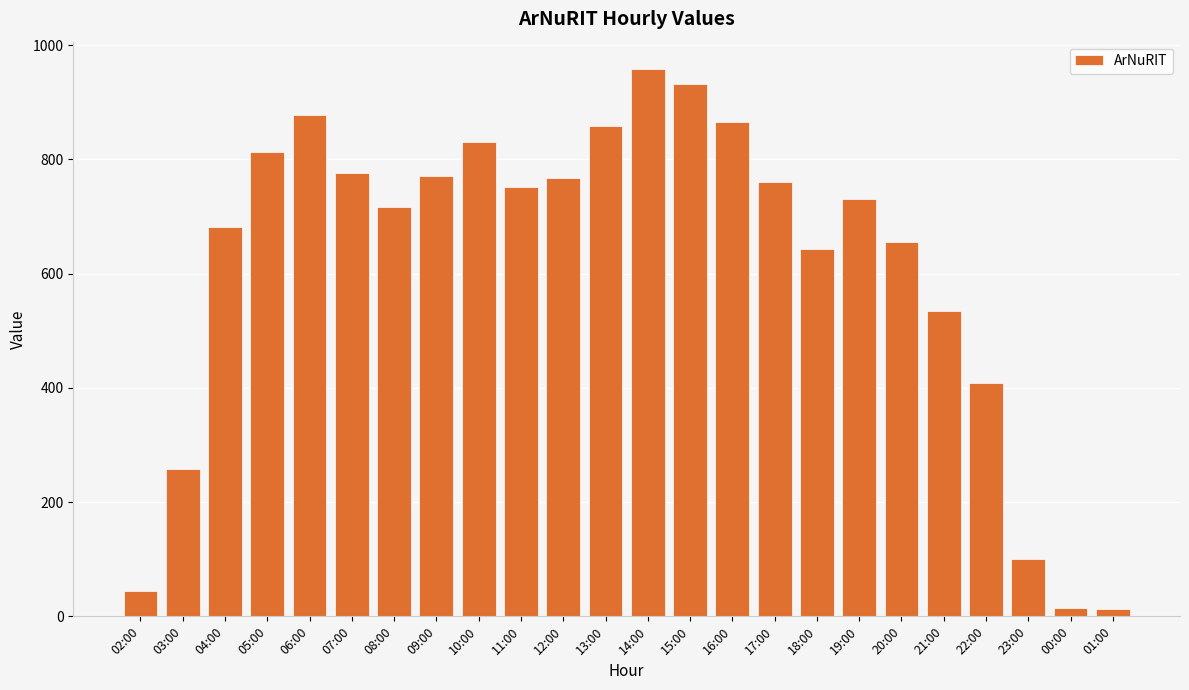

What is the label of the 9th bar from the left?

10:00